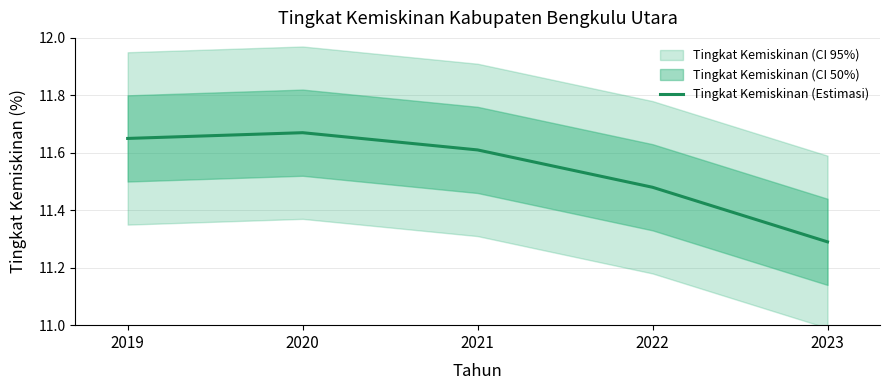

Reading left to right, list all the values displayed in this chart.

11.7	11.7	11.6	11.5	11.3